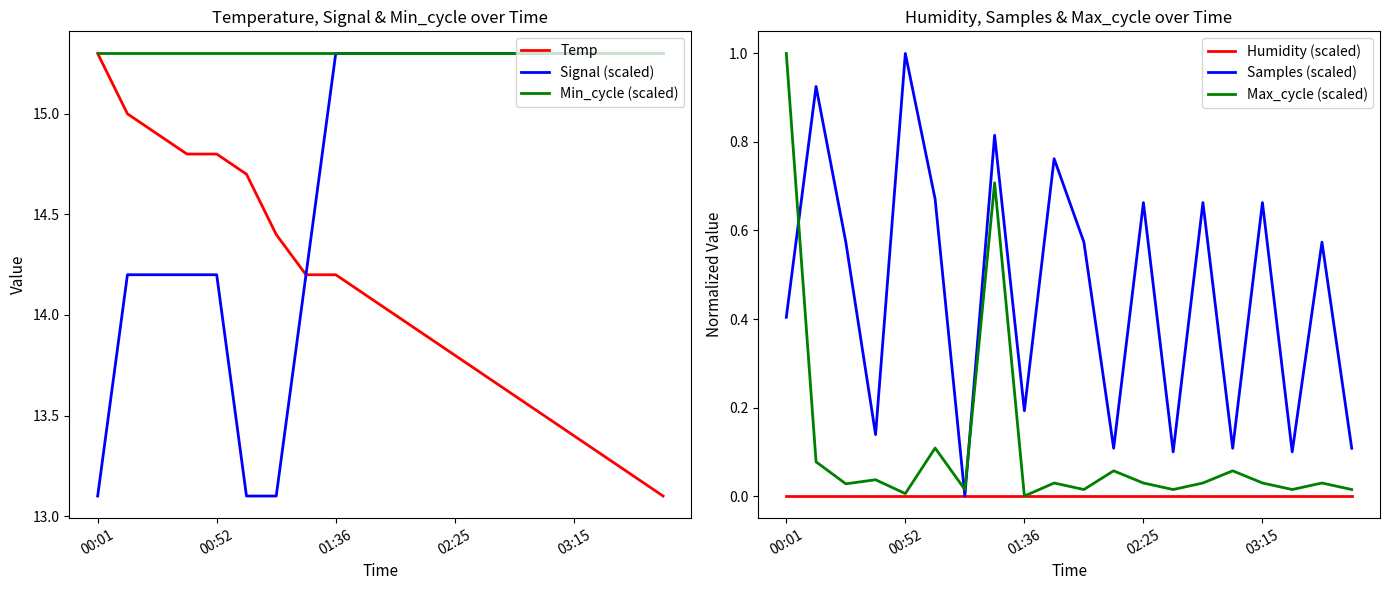

How many distinct data groups are displayed?

6